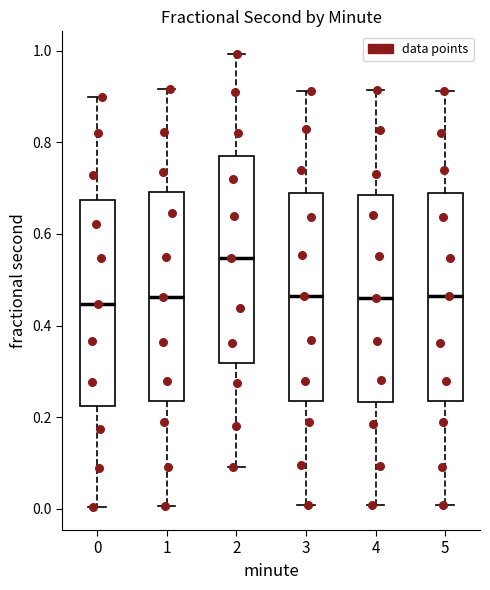

Reading left to right, transcribe this box plot: for each box, give where its median line is, the range the box spans, and where its two whiskers end, as read against the y-axis. The values are not printed on the chart, so give them approximately, as read against the axis.

0: median 0.44, box 0.22 to 0.68, whiskers 0.00 to 0.90
1: median 0.46, box 0.24 to 0.70, whiskers 0.00 to 0.92
2: median 0.54, box 0.32 to 0.78, whiskers 0.10 to 1.00
3: median 0.46, box 0.24 to 0.68, whiskers 0.00 to 0.92
4: median 0.46, box 0.24 to 0.68, whiskers 0.00 to 0.92
5: median 0.46, box 0.24 to 0.68, whiskers 0.00 to 0.92